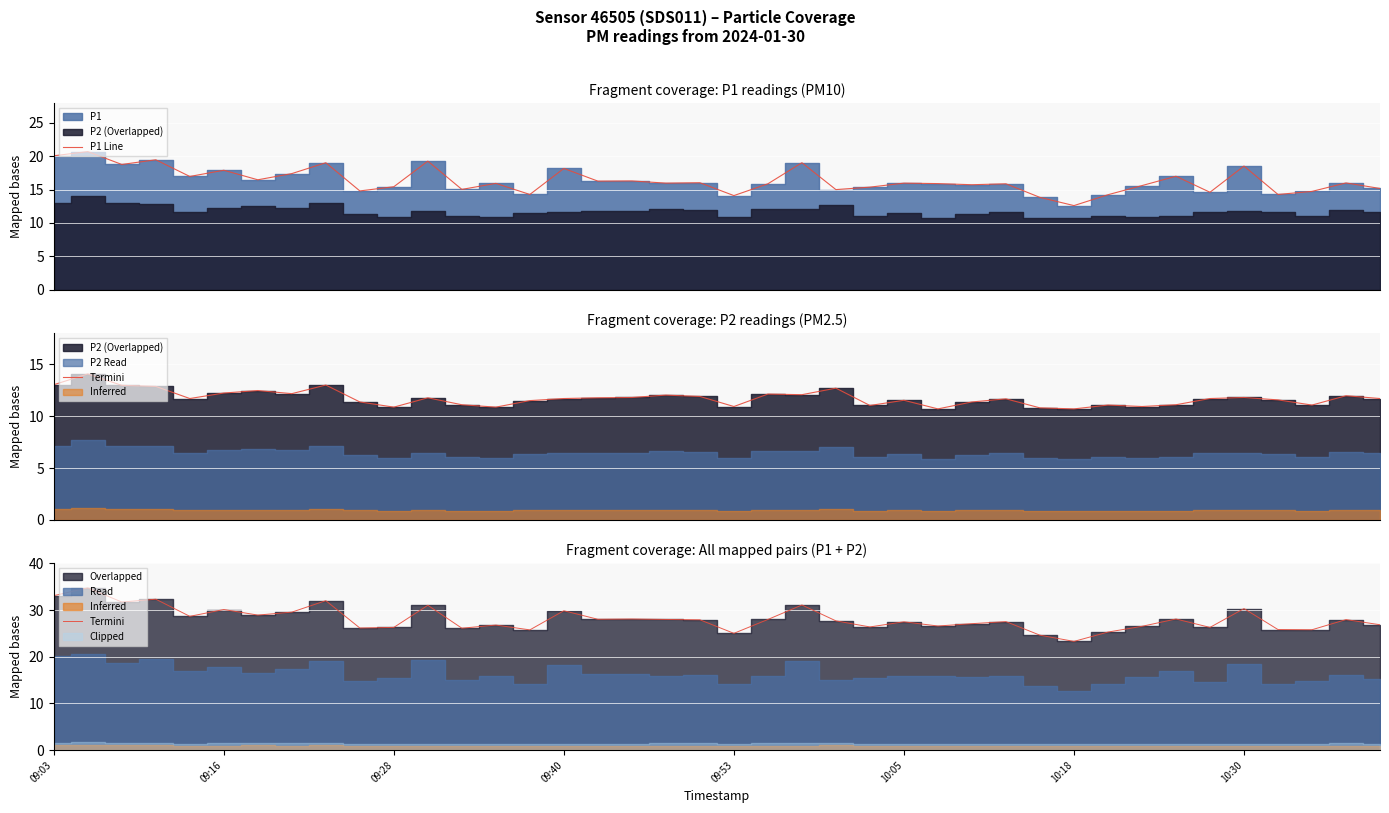

At how many categories does at least one series exceed 34?

1